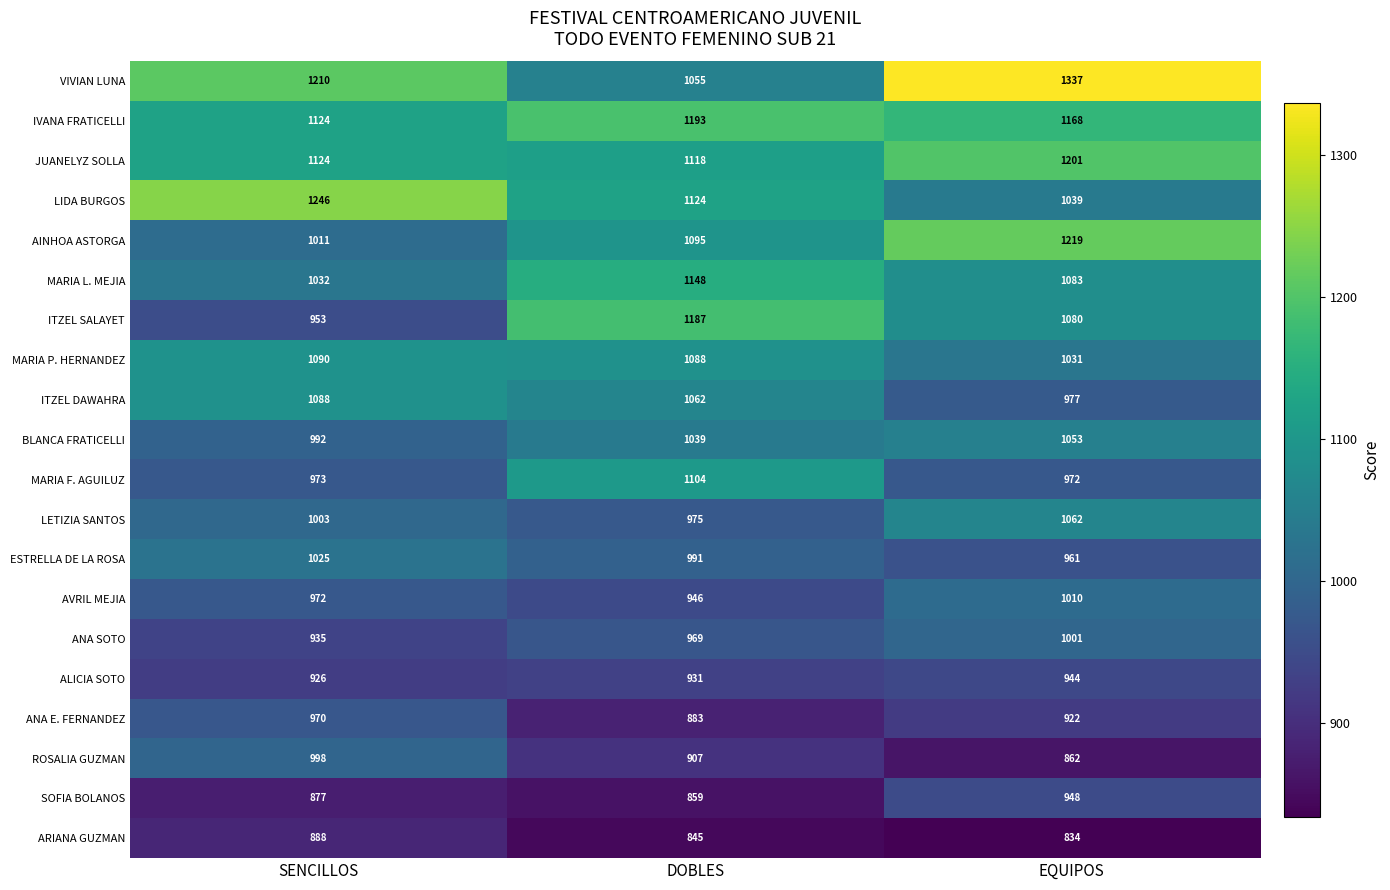

Where does the IVANA FRATICELLI series first go above 1168?

DOBLES